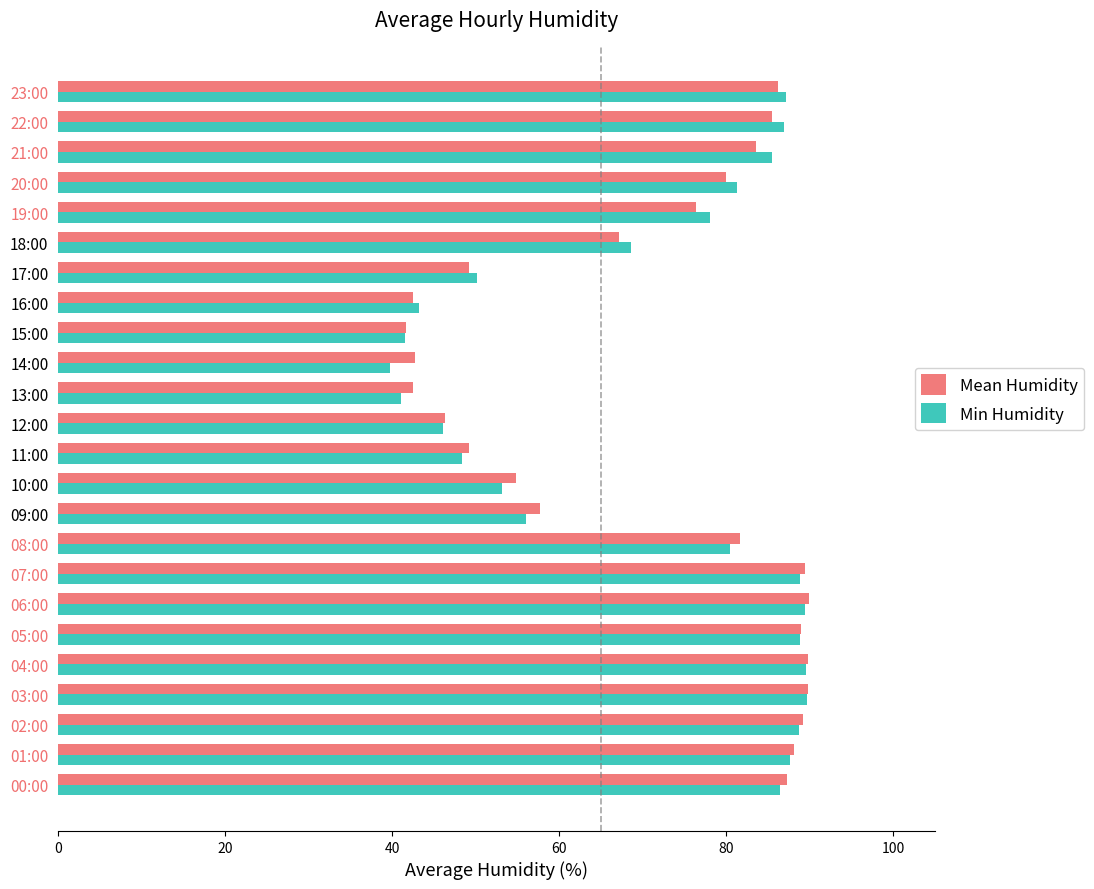

Which series changed the most between 13:00 and 21:00?

Min Humidity